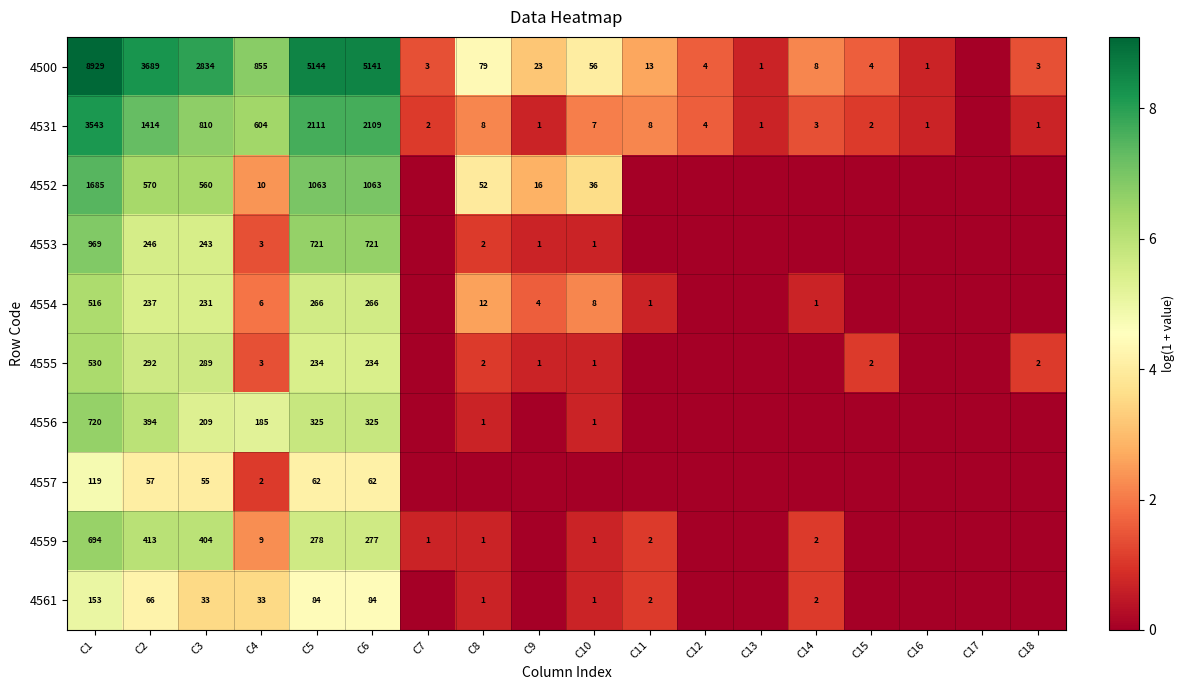

What is the difference between the maximum and second lowest values in the 4556 series?

6.6